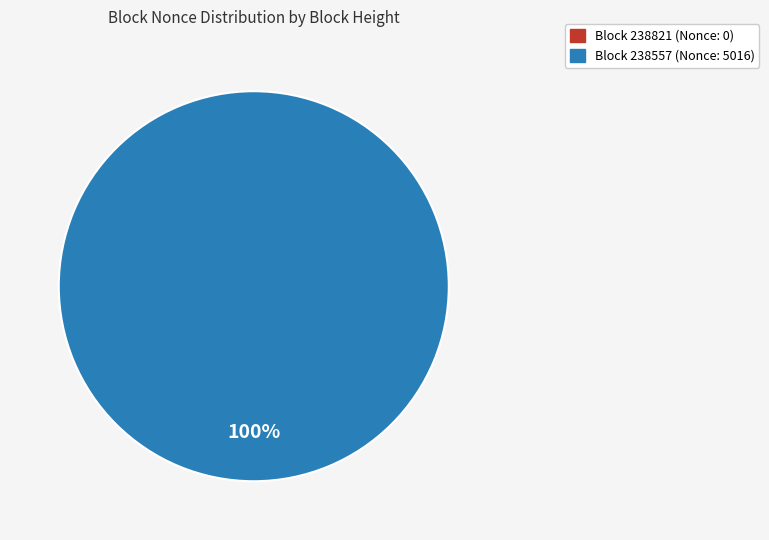

Which category has the biggest portion of the pie?

238557